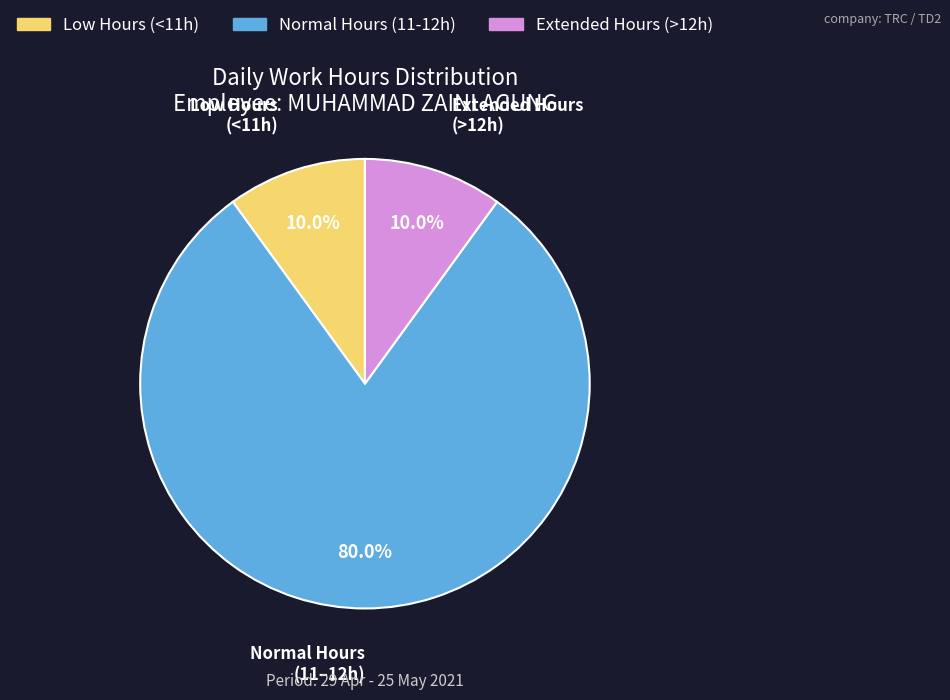

Is there any slice that represents more than half of the pie?

Yes